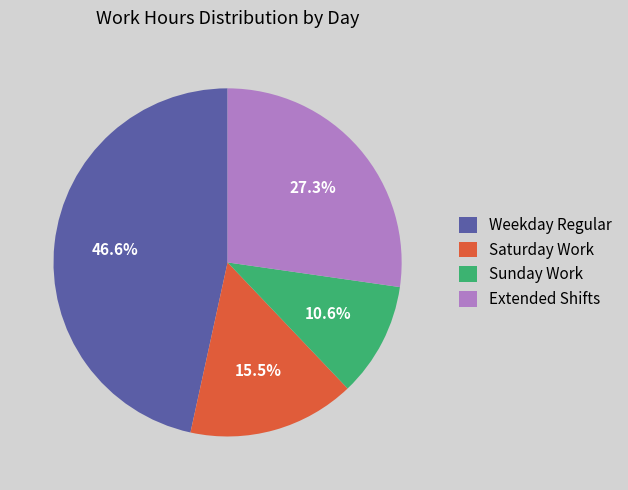

How much of the chart is everything except Sunday Work?

89.4%